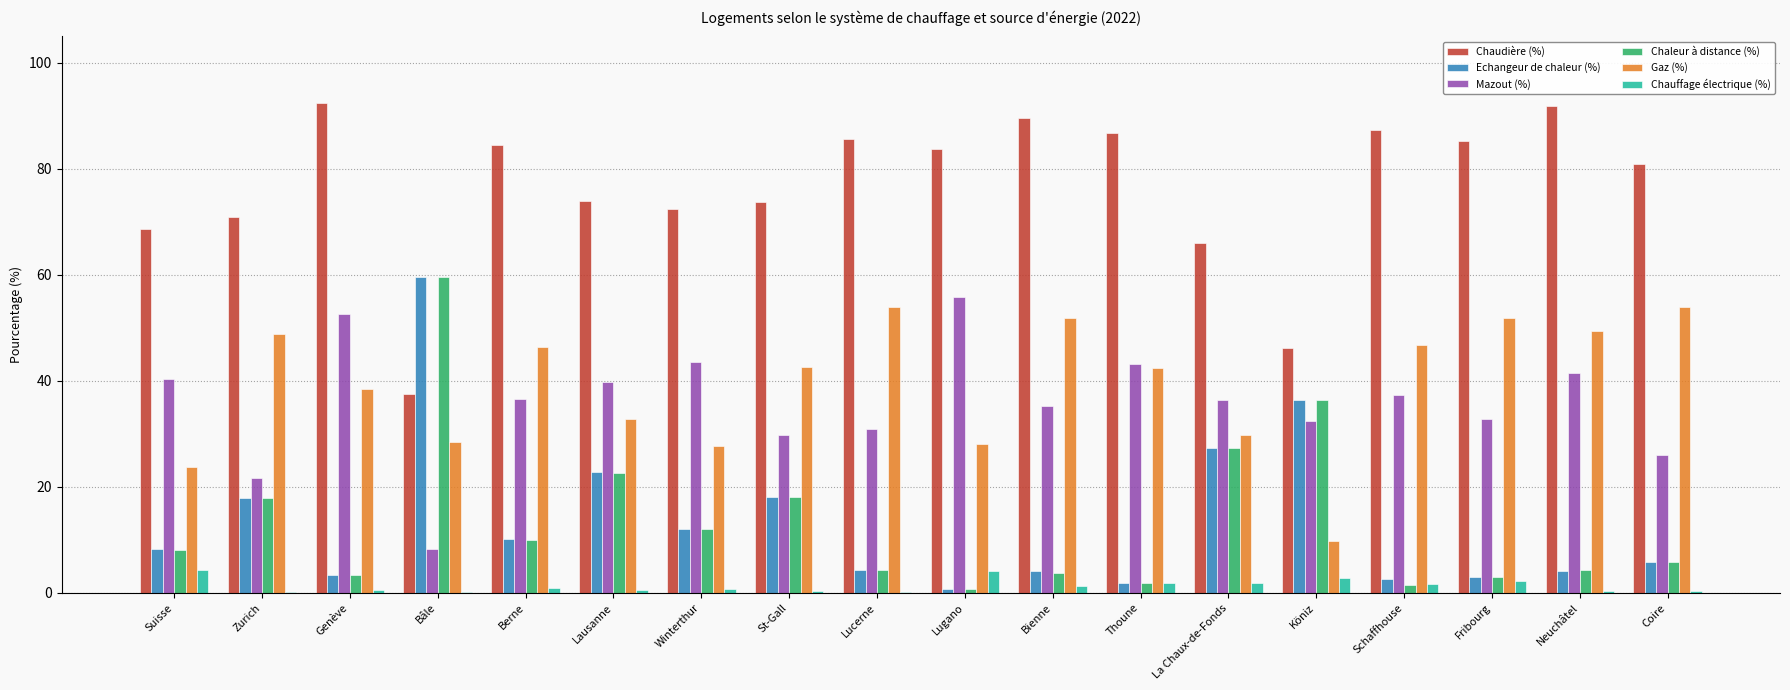

What is the greatest value displayed?

92.5